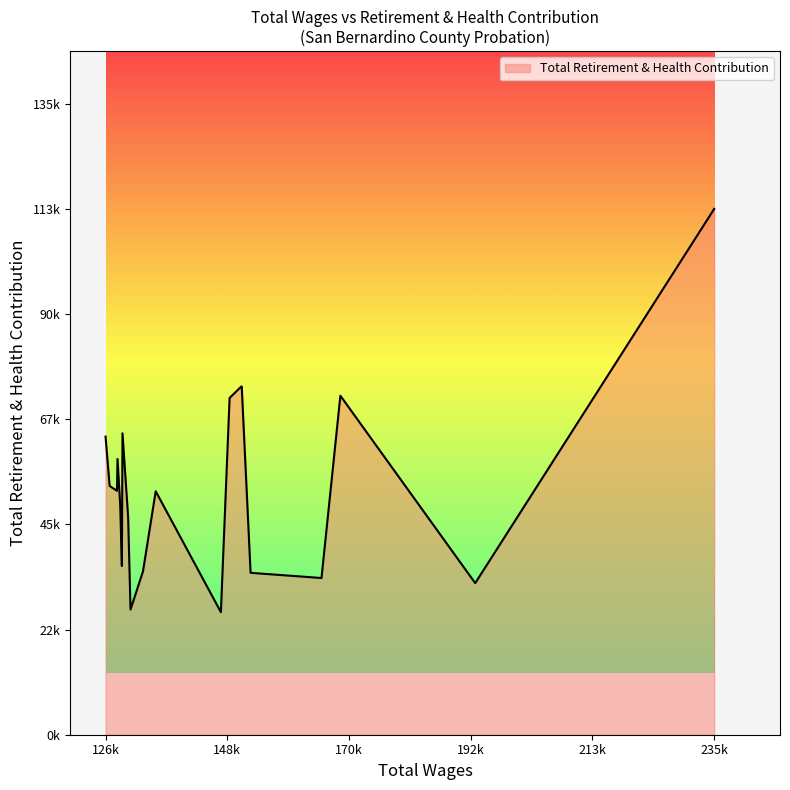

Does the chart display data point markers on the line(s)?

No